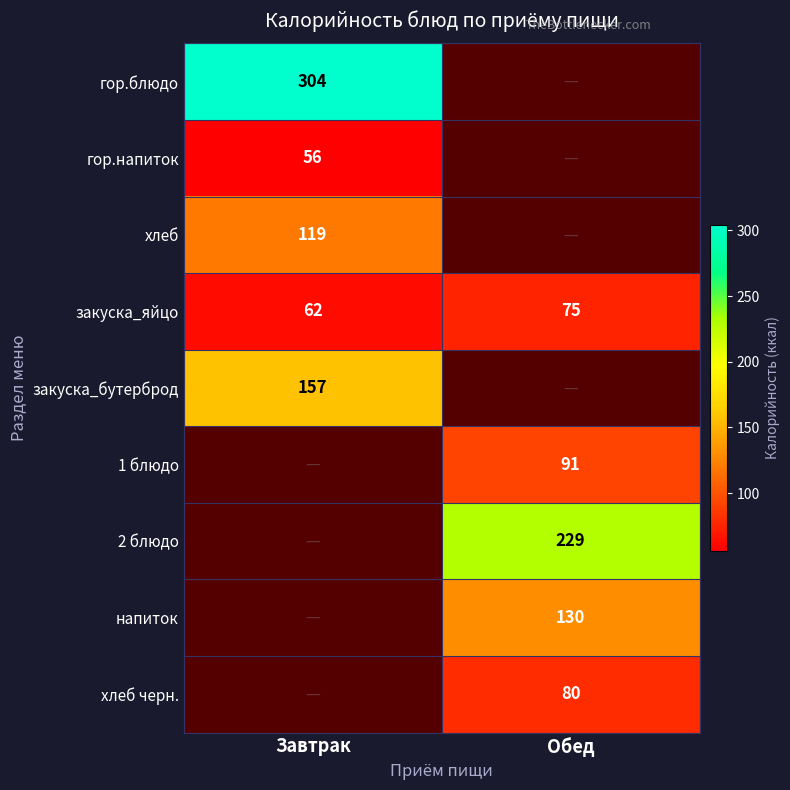

How many data points does each series have?

2